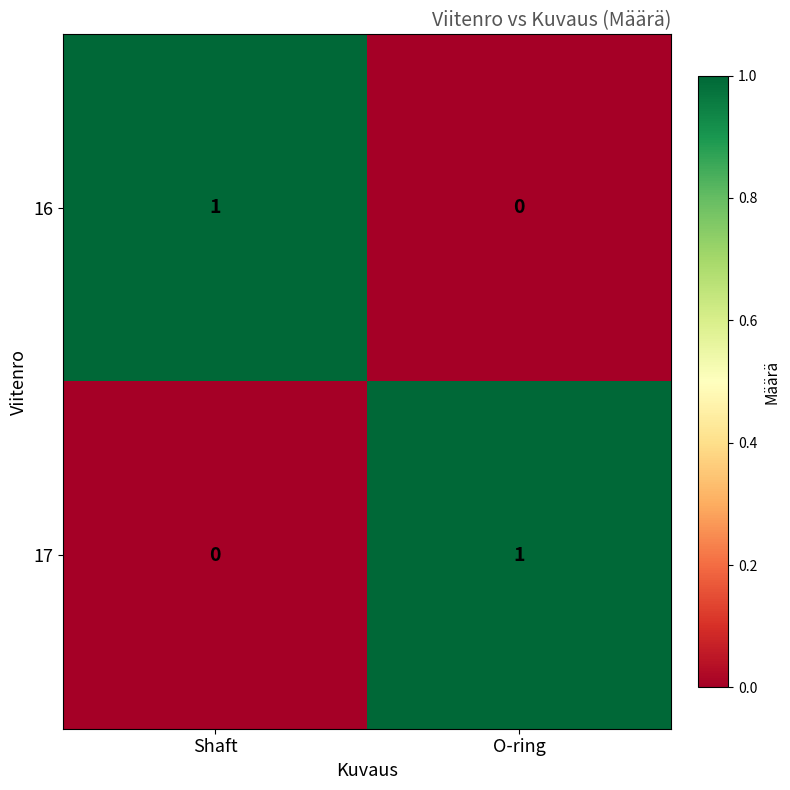

List the labels in order of 16 value, smallest first.

O-ring, Shaft